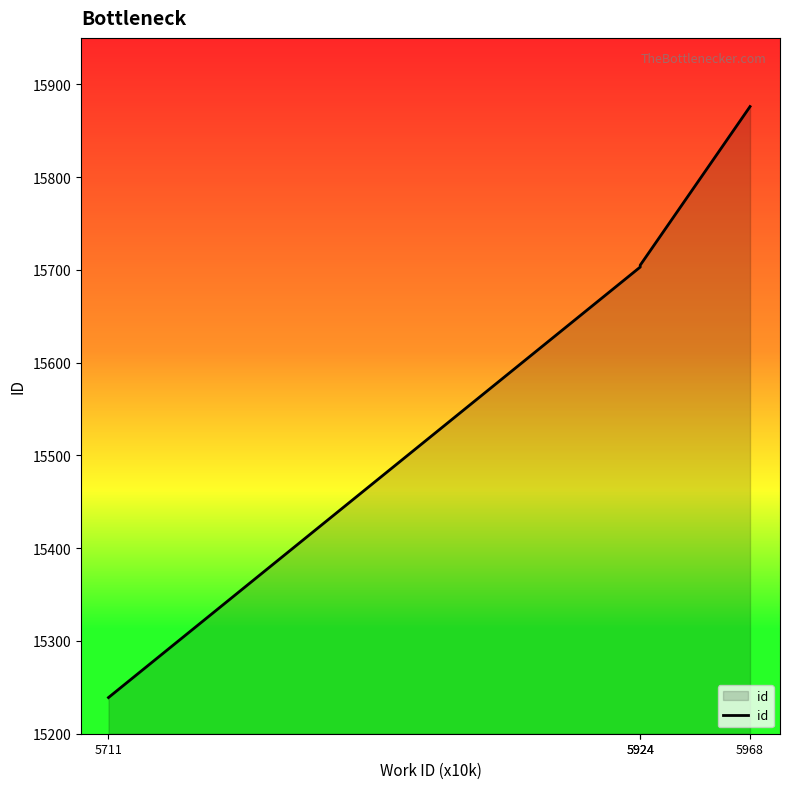

List the labels in order of value, largest first.

5968, 5924, 5924, 5711